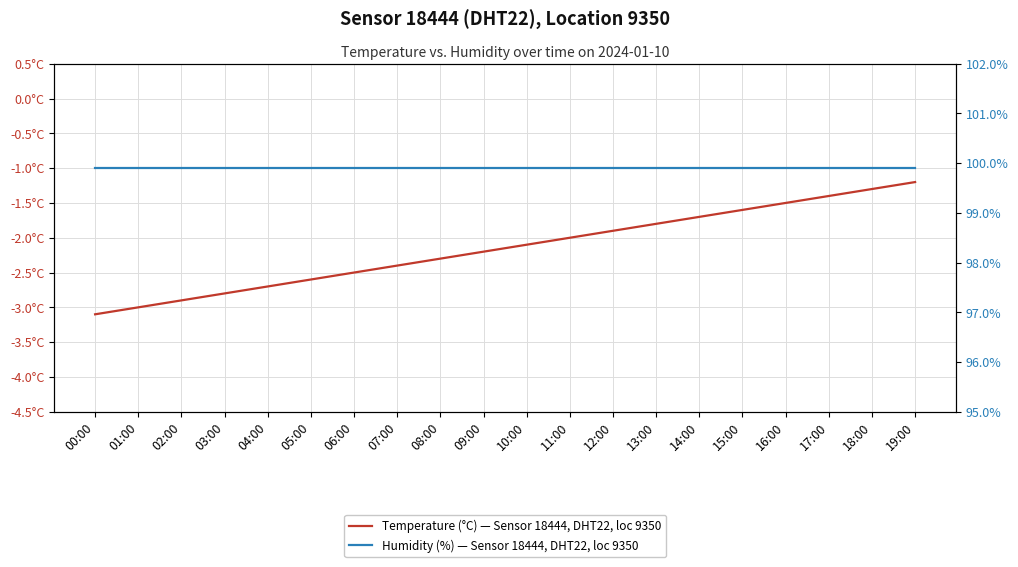

What is the sum of the Humidity (%) — Sensor 18444, DHT22, loc 9350 values at 12:00 and 06:00?

199.8